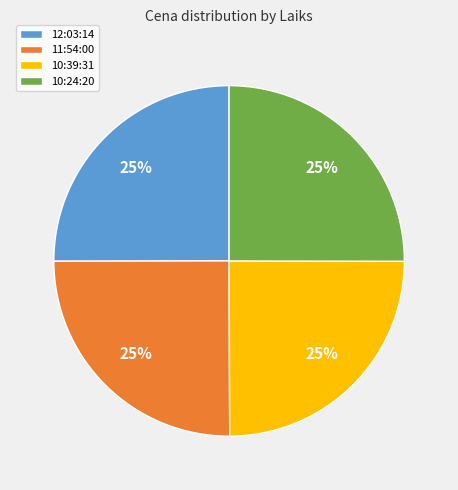

Does any single category account for the majority?

No